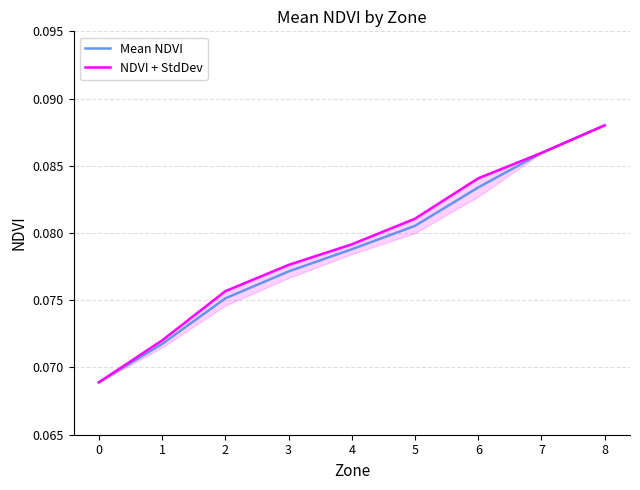

True or false: Mean NDVI has a value of 0.1 at 4.

False